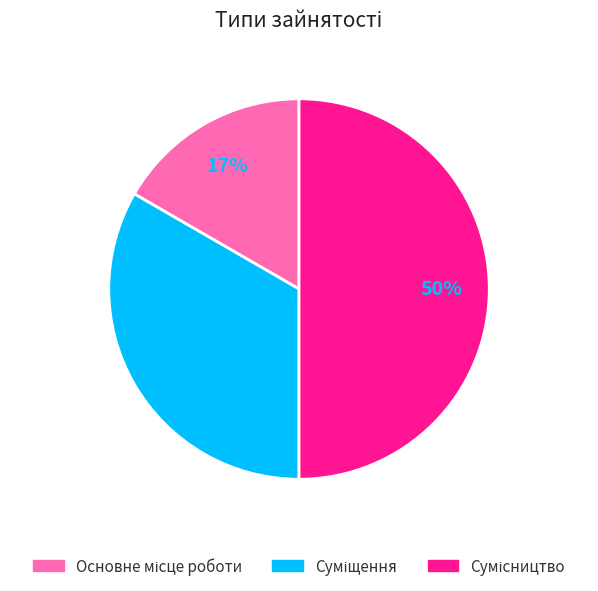

To the nearest percent, what is the average slice percentage?

33%